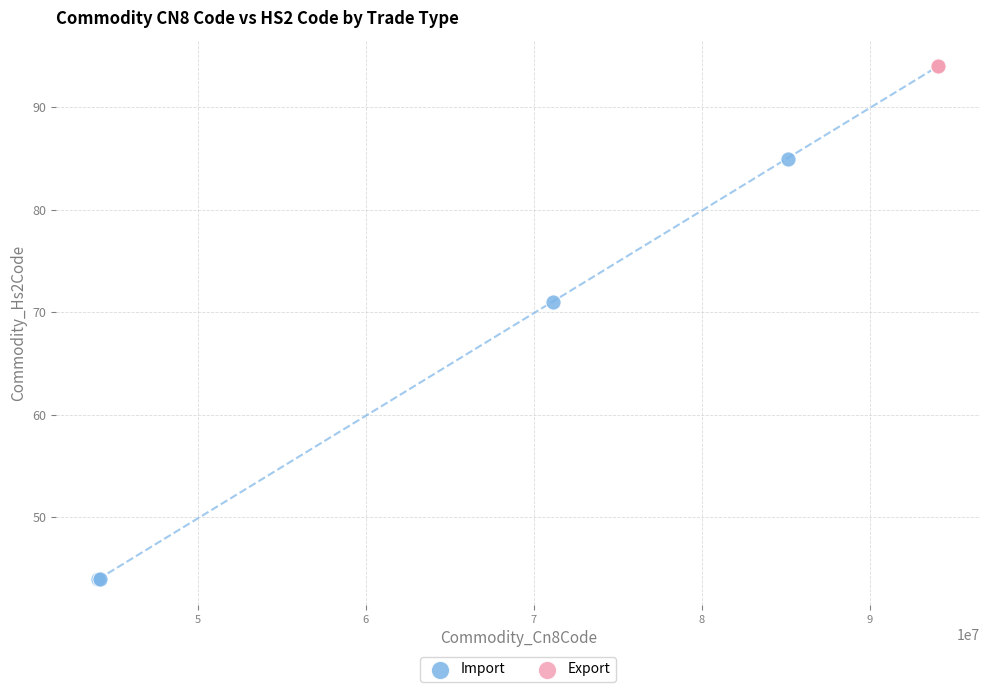

Which series contains the lowest Y value?

Import